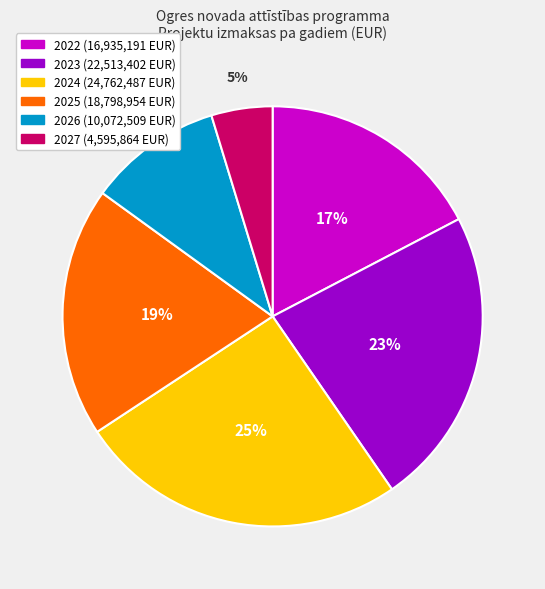

Which slice is the largest?

2024